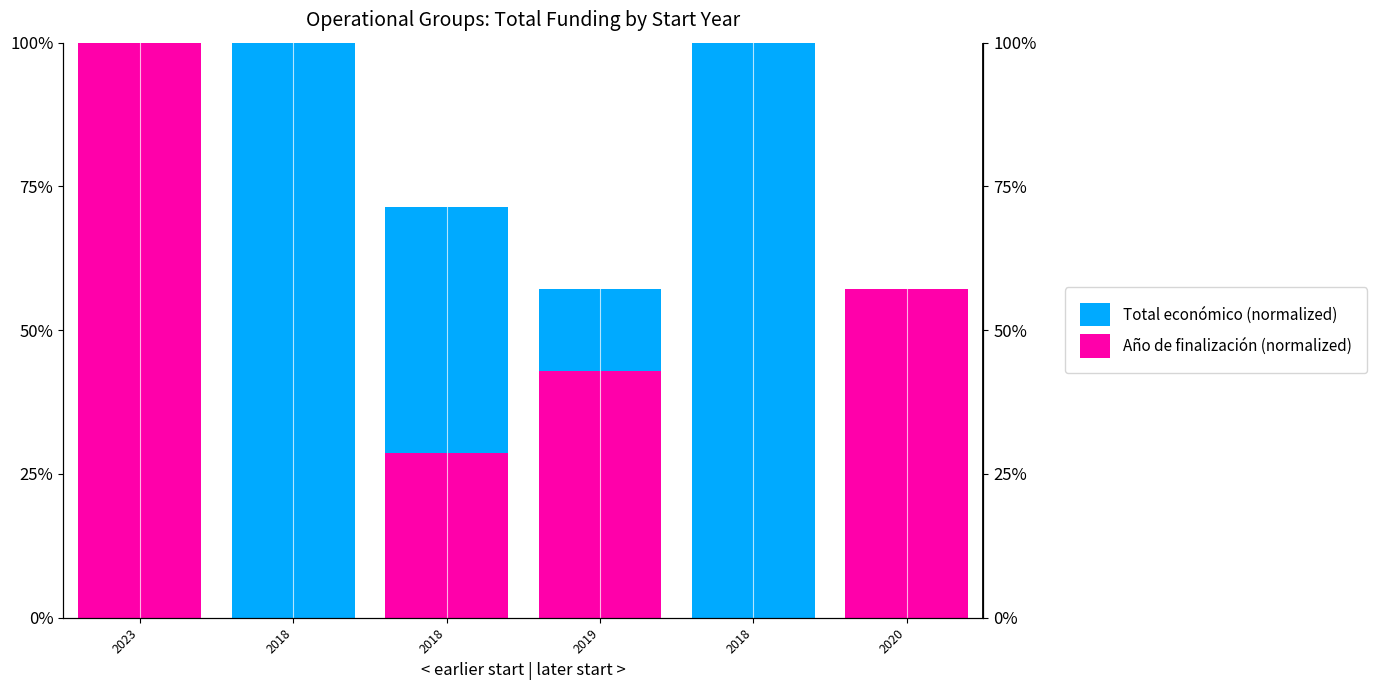

The value of Total económico (normalized) at 2018 is 28.5. True or false?

False